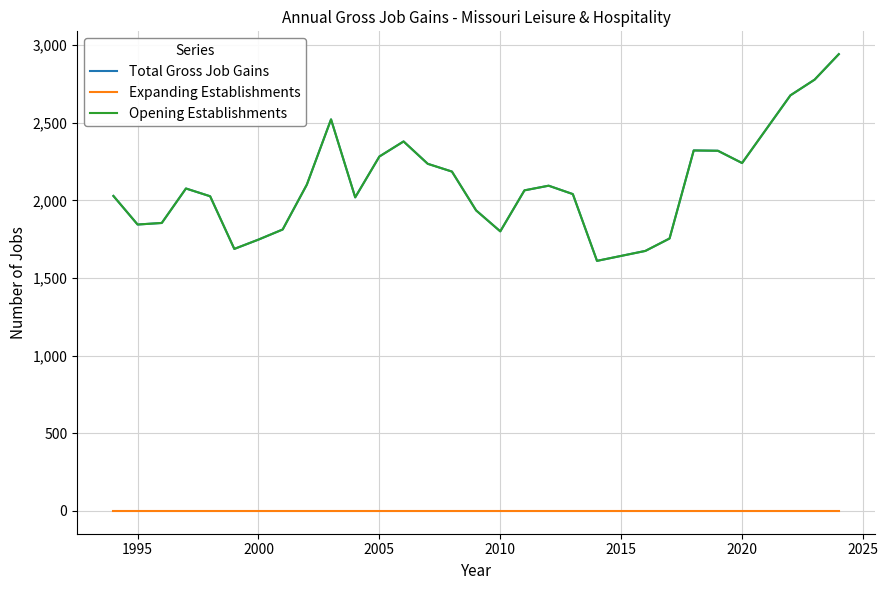

Is this an area chart (filled region under the line)?

No